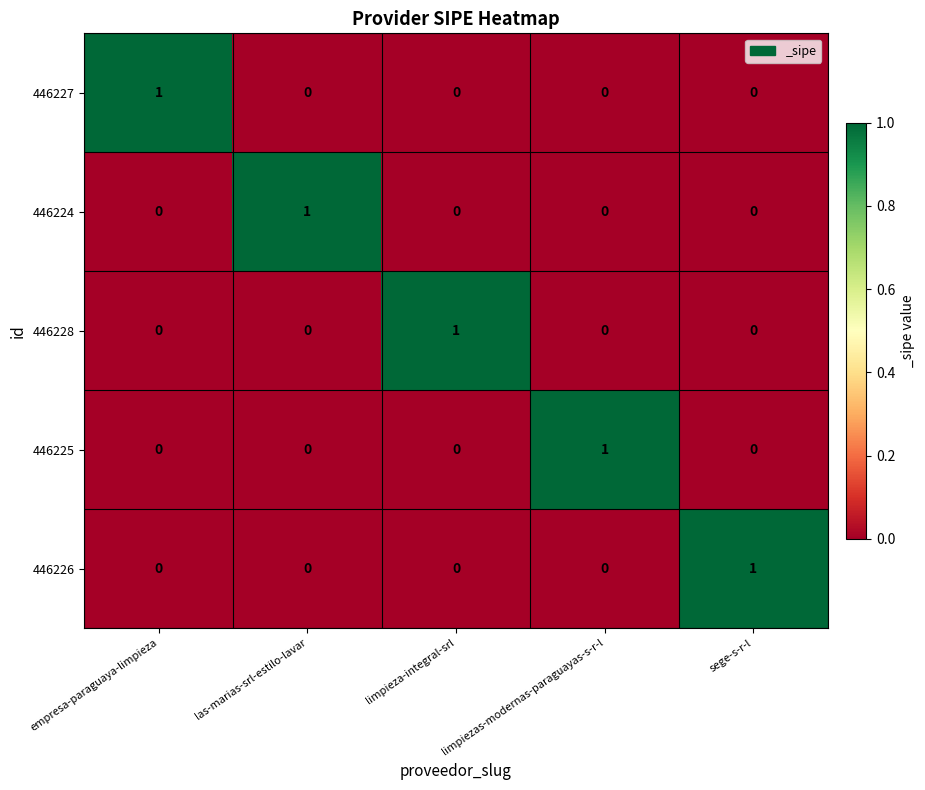

Is it true that 446227 equals 1 at empresa-paraguaya-limpieza?

True